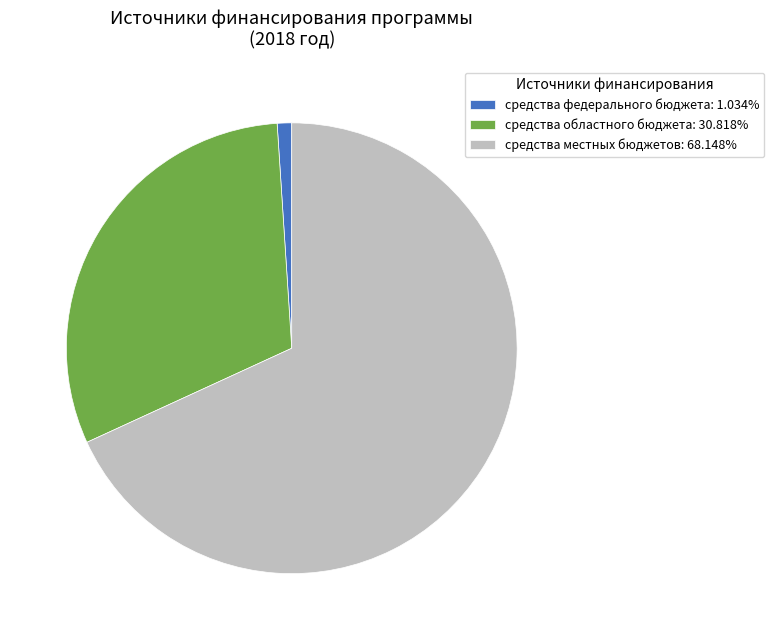

Is there any slice that represents more than half of the pie?

Yes